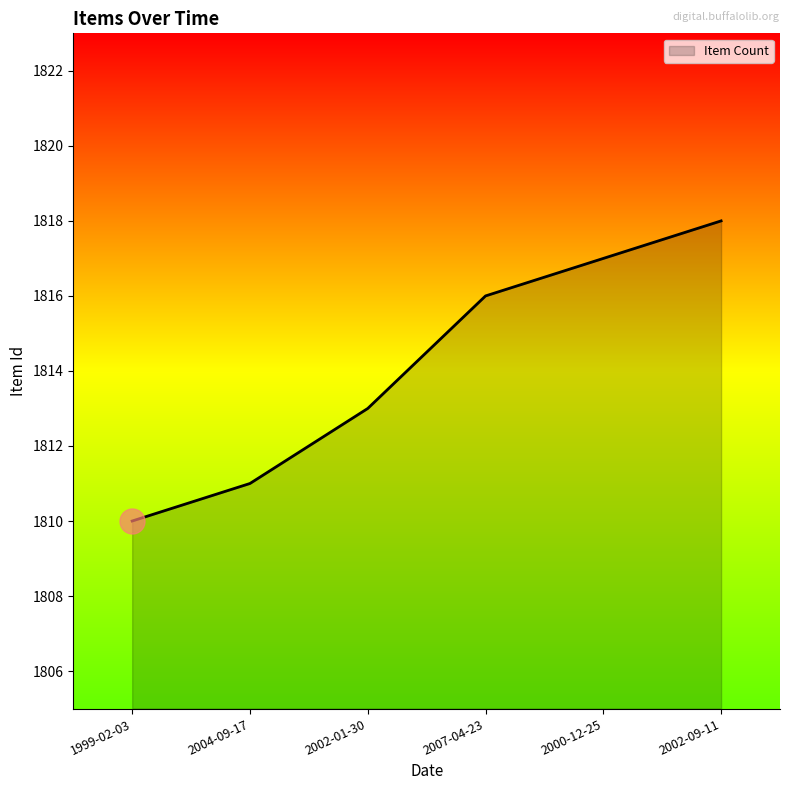

List the labels in order of value, smallest first.

1999-02-03, 2004-09-17, 2002-01-30, 2007-04-23, 2000-12-25, 2002-09-11